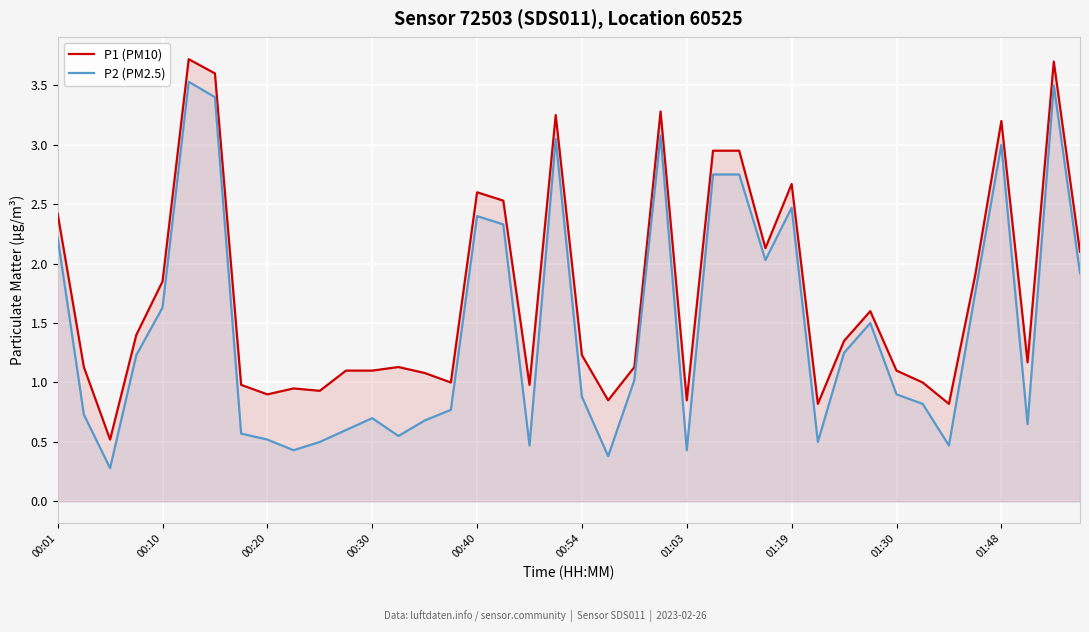

Where is P2 (PM2.5) nearest to the value 1?

22